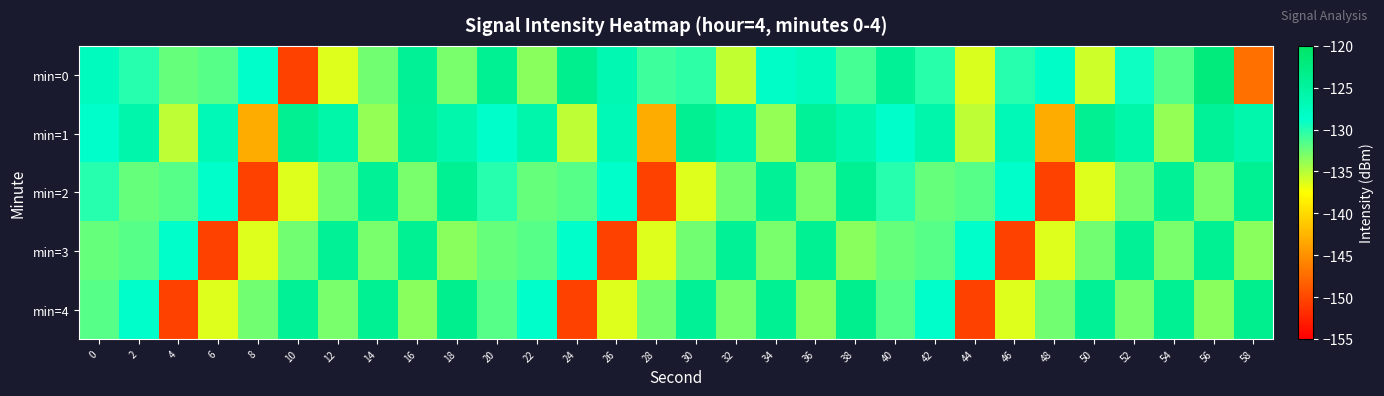

At how many categories does at least one series exceed -133?

30